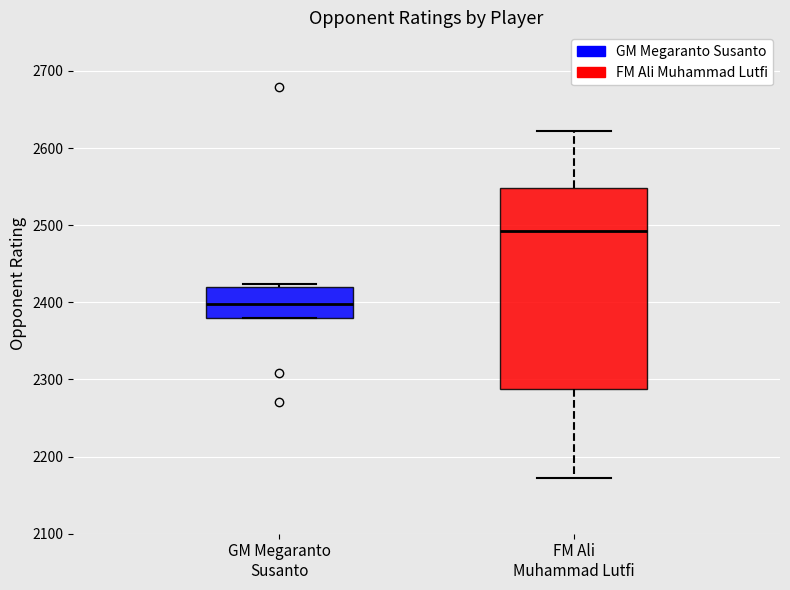

Comparing the boxes themselves (not the whiskers), which one is the tallest?

FM Ali Muhammad Lutfi